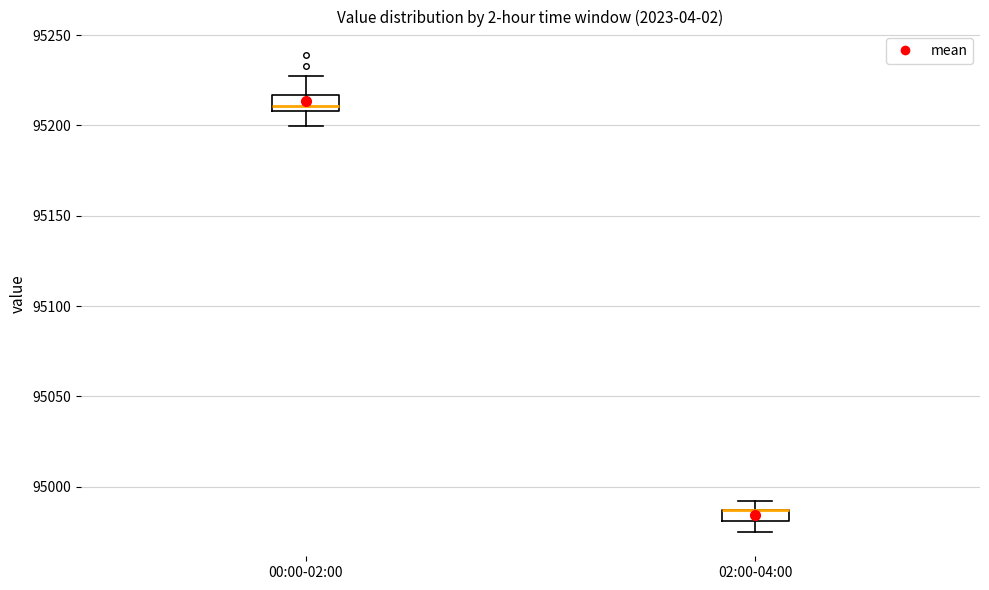

Where is the upper edge of the box for 02:00-04:00 on the y-axis? The values are not printed on the chart, so give them approximately, as read against the axis.

94985